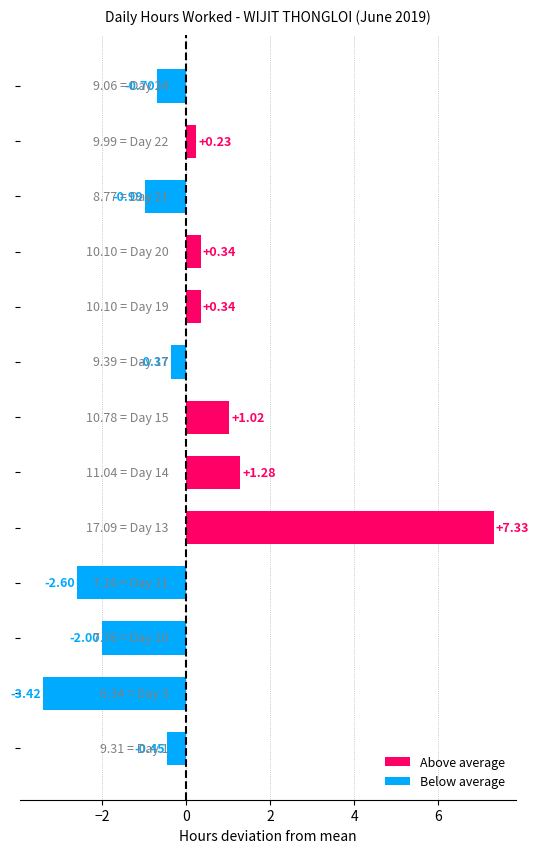

What is the difference between the second highest and second lowest values?

3.9